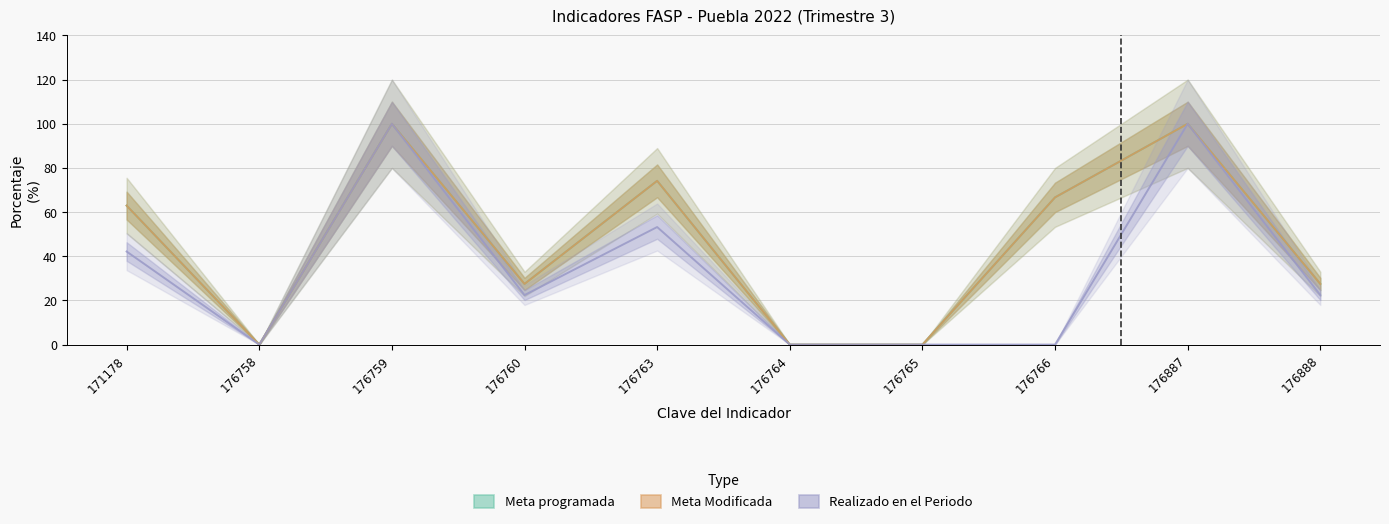

What is the value of the Realizado en el Periodo point at the 10th from the left?

22.4